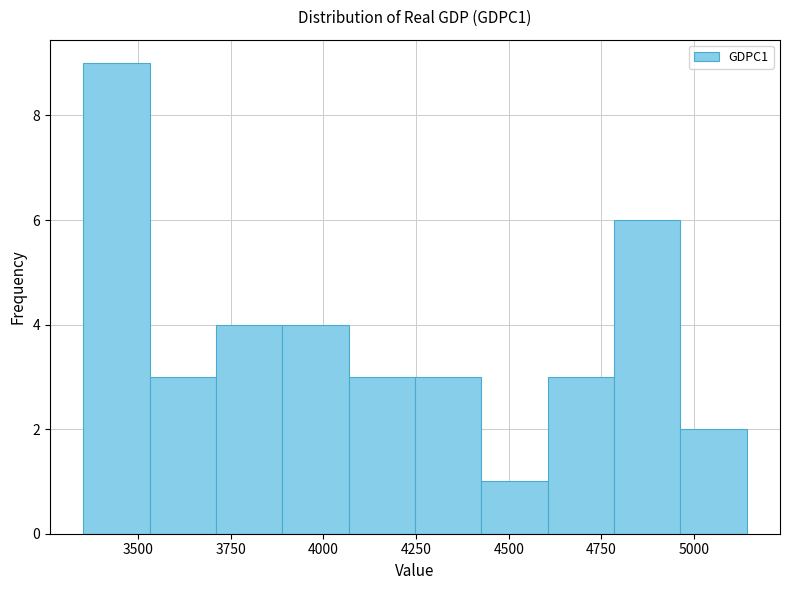

Read against the x-axis, roughly where is the centre of the tallest bar?

3450